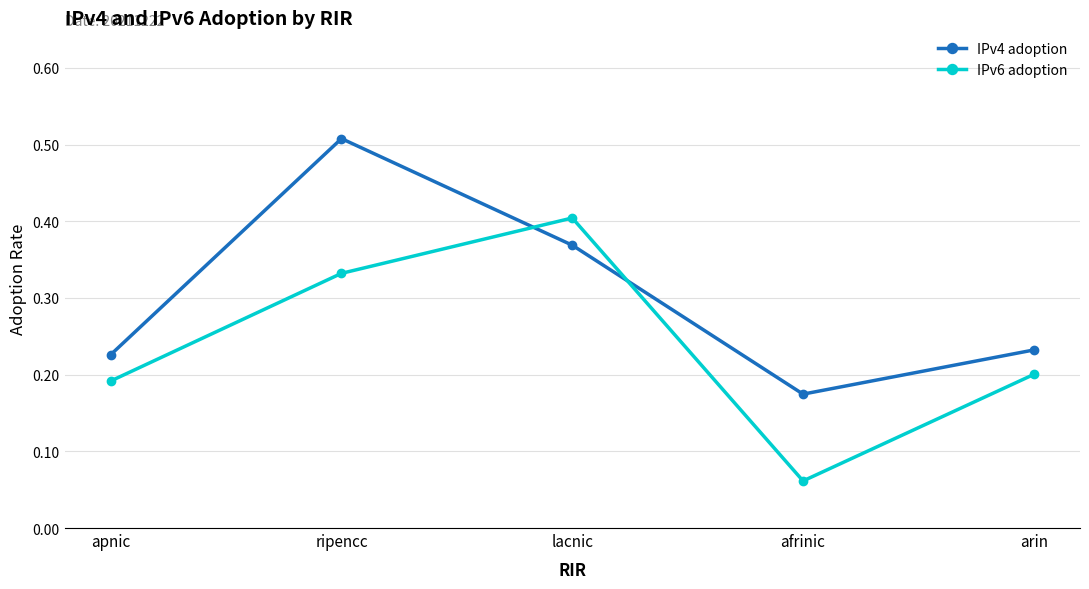

What is the sum of the IPv4 adoption values at arin and lacnic?

0.6